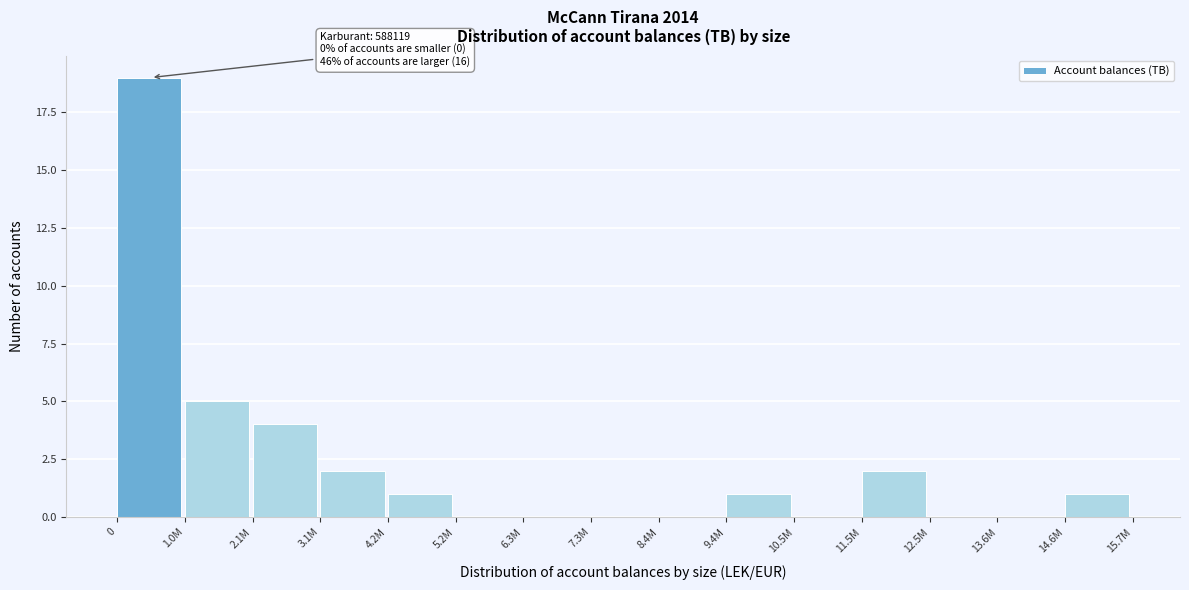

Reading right to left, transcribe all the data shown in this chart.

14.6M=1	13.6M=0	12.5M=0	11.5M=2	10.5M=0	9.4M=1	8.4M=0	7.3M=0	6.3M=0	5.2M=0	4.2M=1	3.1M=2	2.1M=4	1.0M=5	0=19